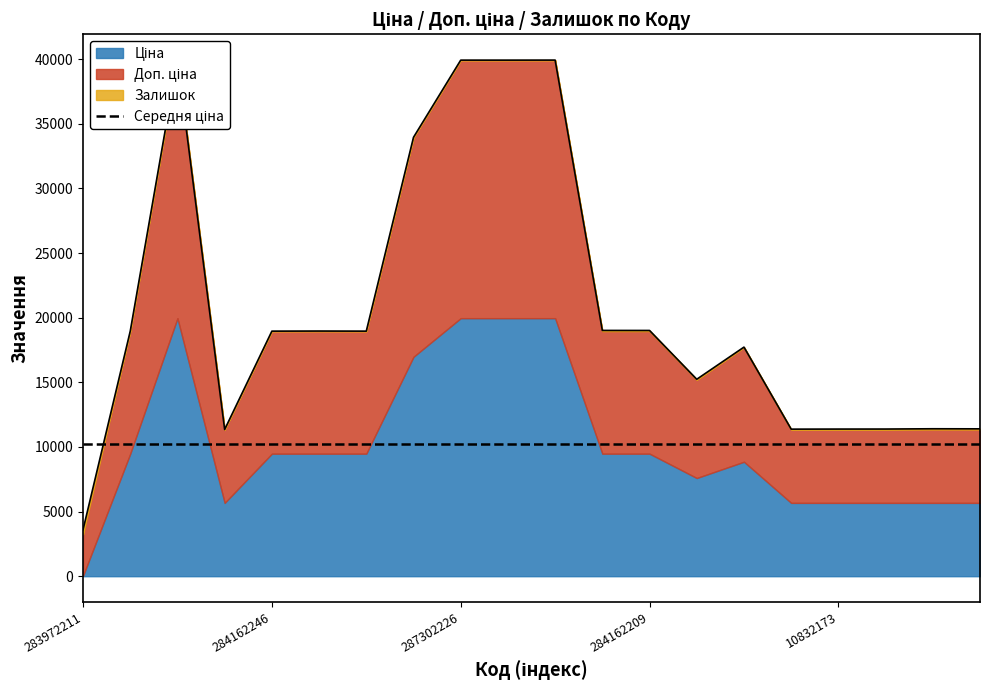

Which category has the lowest value in the Залишок series?

284162248